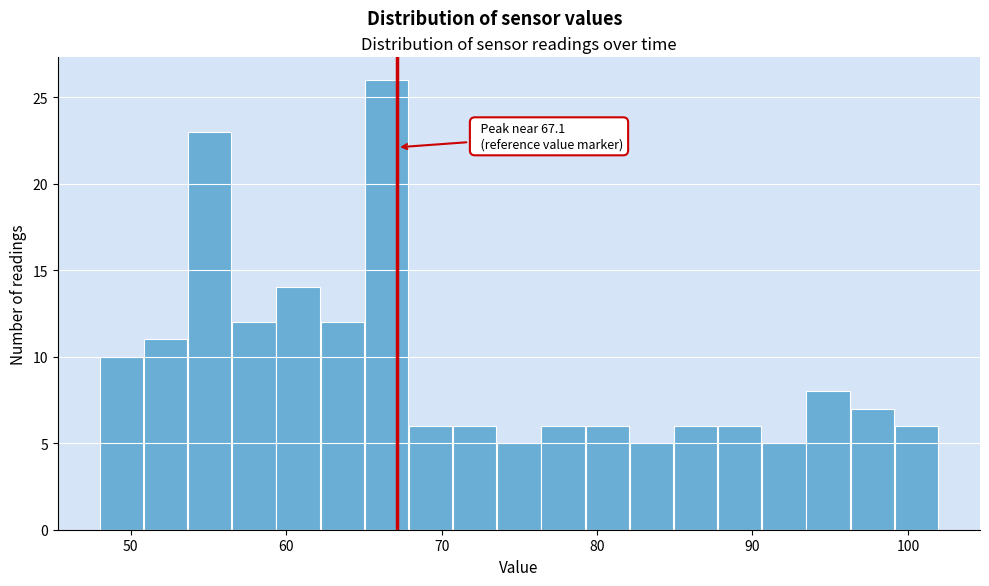

Around what value on the x-axis is the tallest bar? Give the approximate position of its centre, as read against the axis.

66